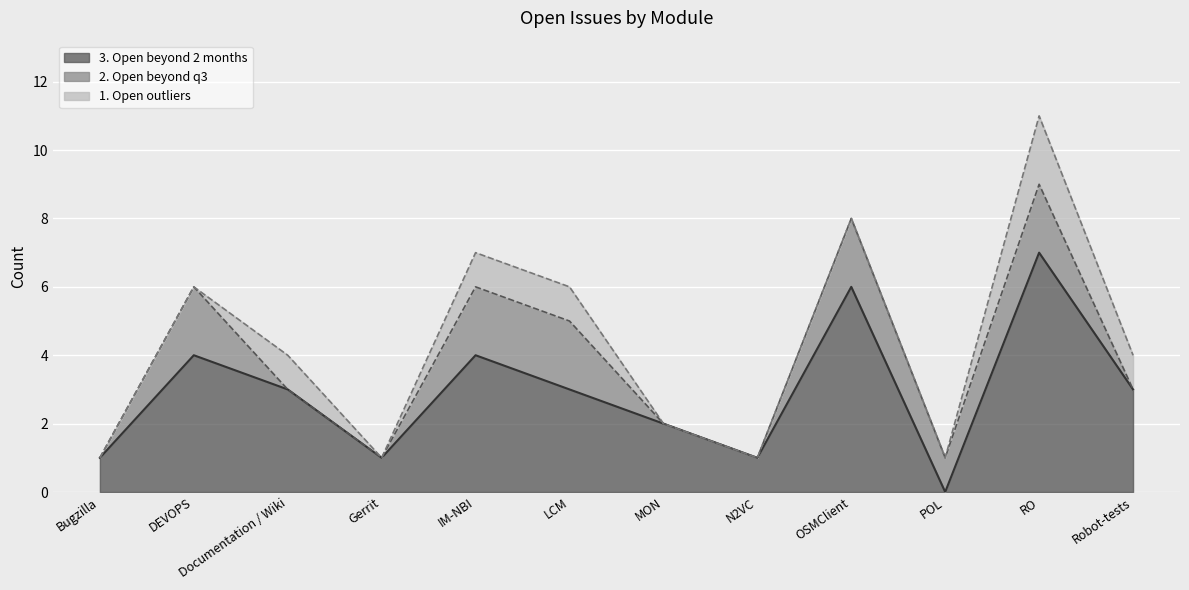

Where is the first local maximum for 3. Open beyond 2 months?

DEVOPS